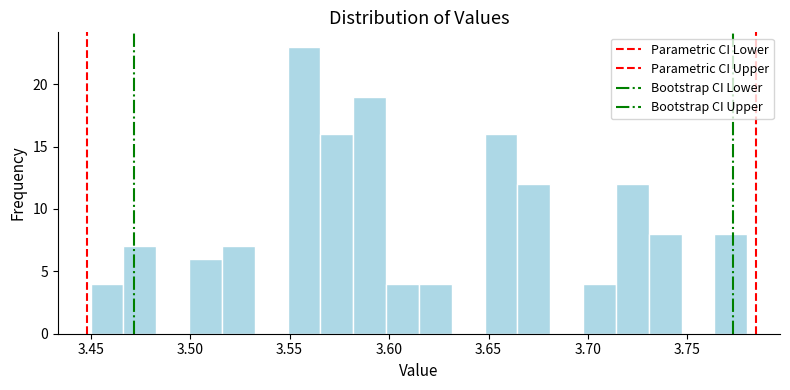

Around what value on the x-axis is the tallest bar? Give the approximate position of its centre, as read against the axis.

3.555